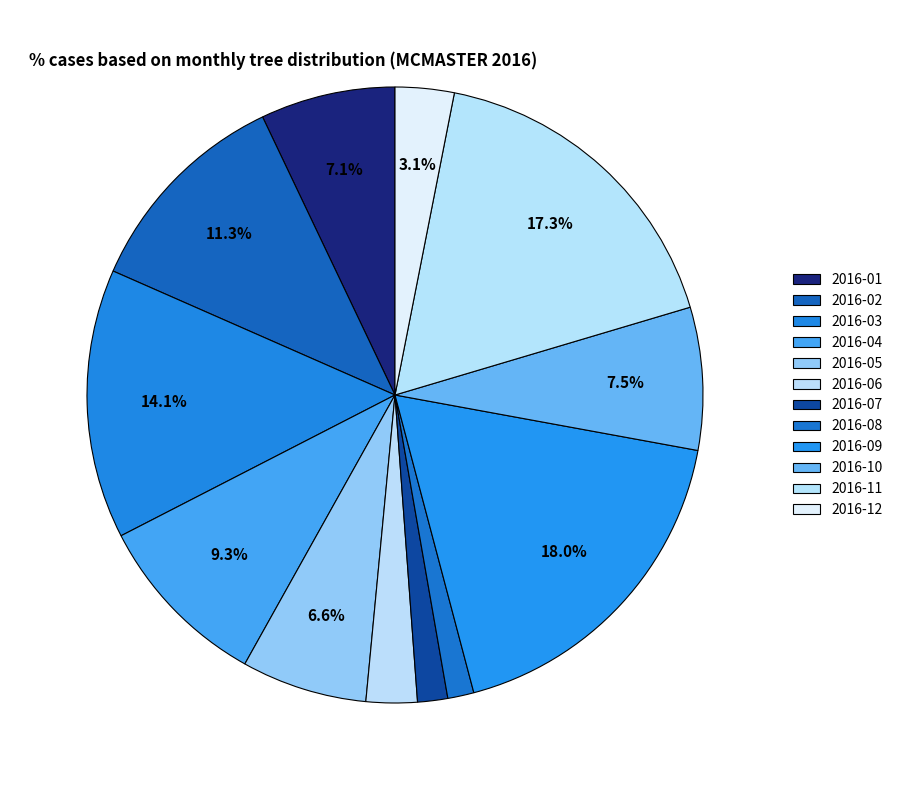

Count the number of slices in the pie.

12